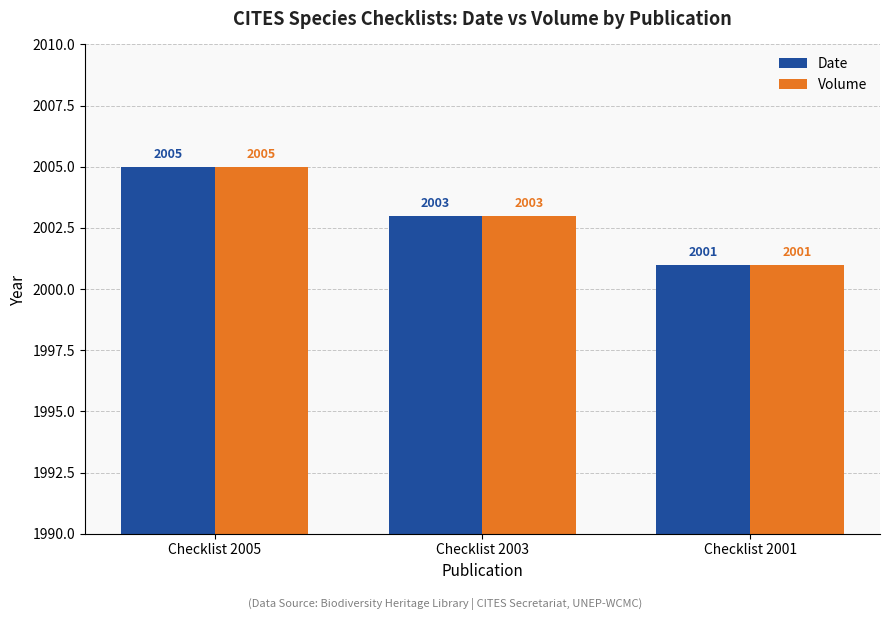

What is the sum of the Volume values at Checklist 2003 and Checklist 2005?

4008